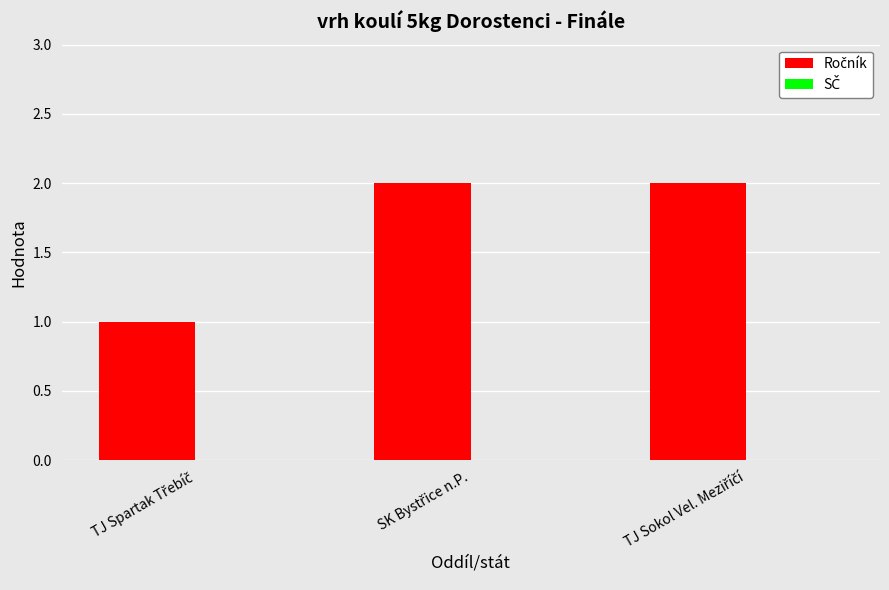

Reading left to right, extract all data points from this chart.

1	2	2